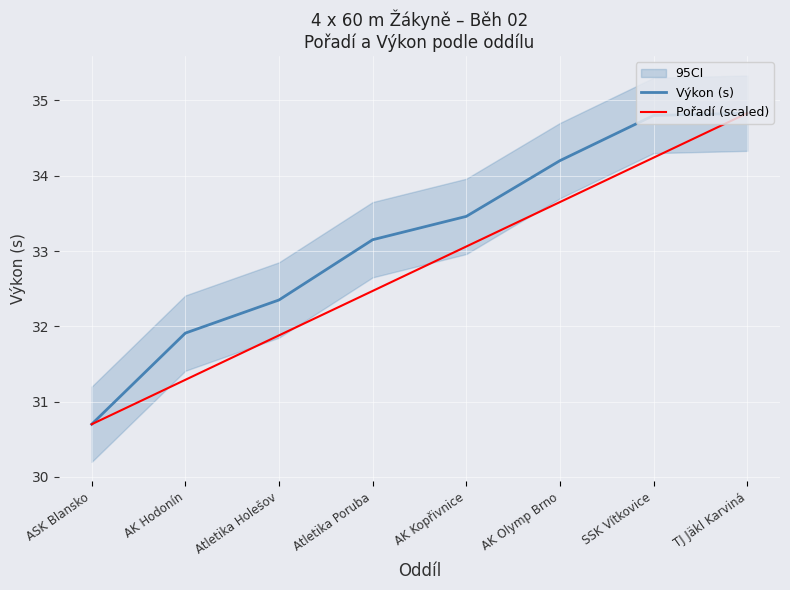

What is the label of the 7th point from the left?

SSK Vítkovice